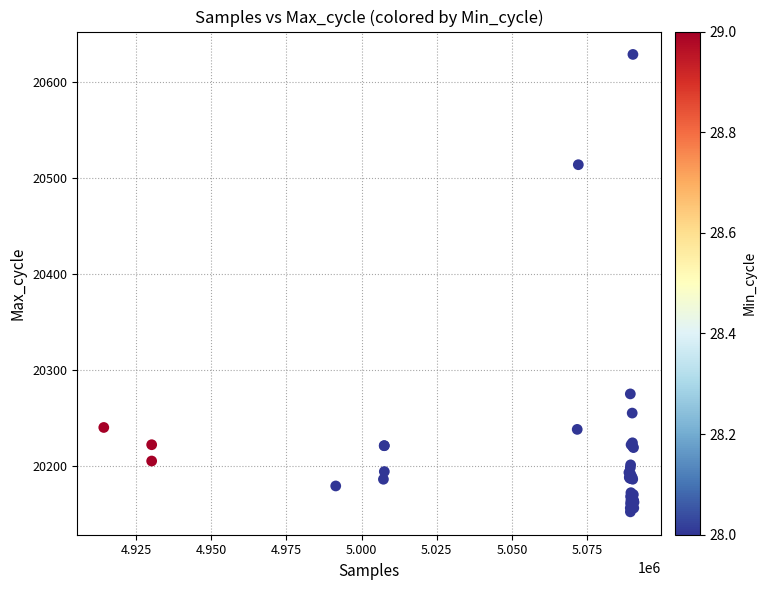

What Y value in the scatter plot is closest to 20390?

20275